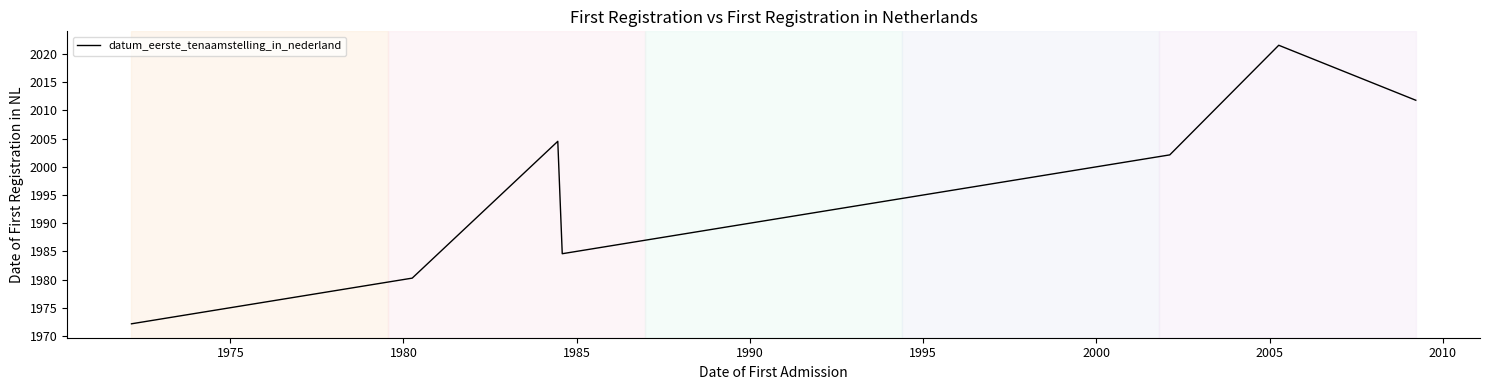

What is the maximum value shown in the chart?

18837